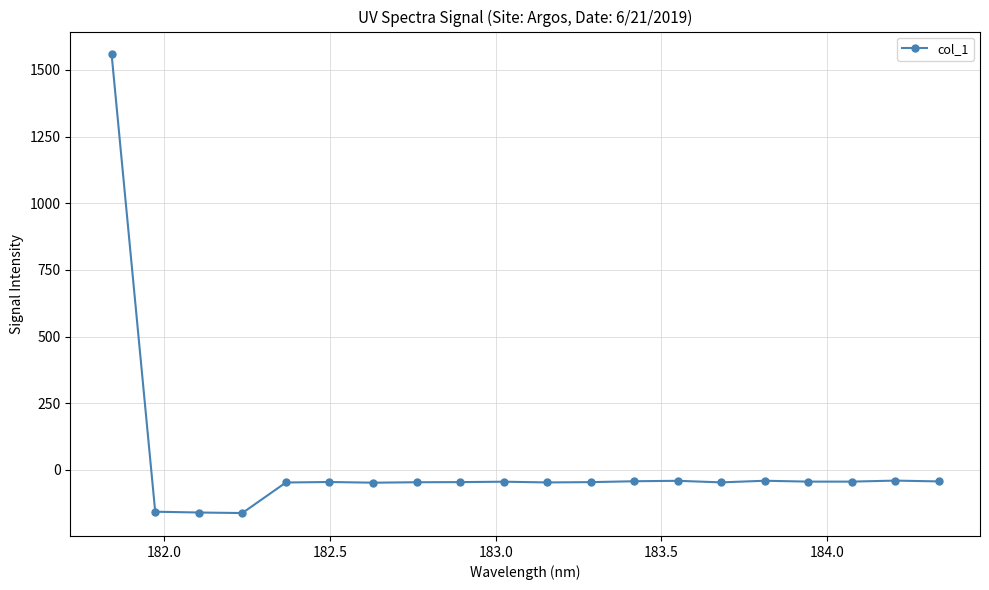

What is the average value?

18.4